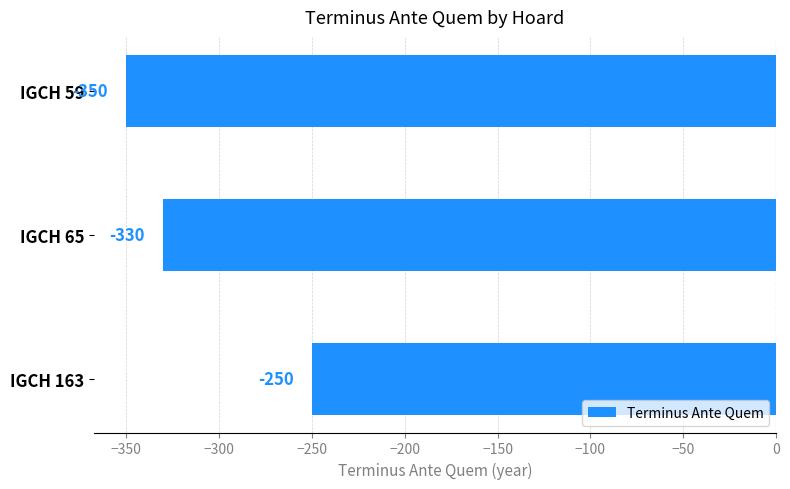

Which has a higher value, IGCH 59 or IGCH 163?

IGCH 163